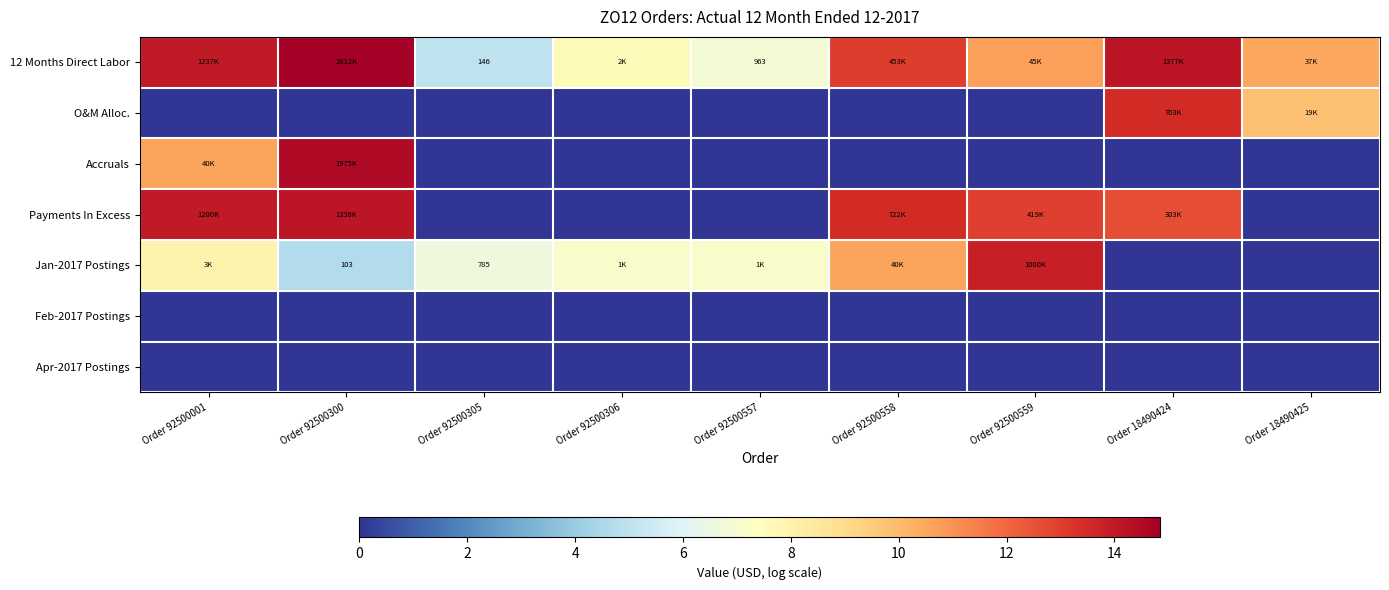

Is the value of Apr-2017 Postings at Order 18490424 greater than the value of Payments In Excess at Order 18490425?

No